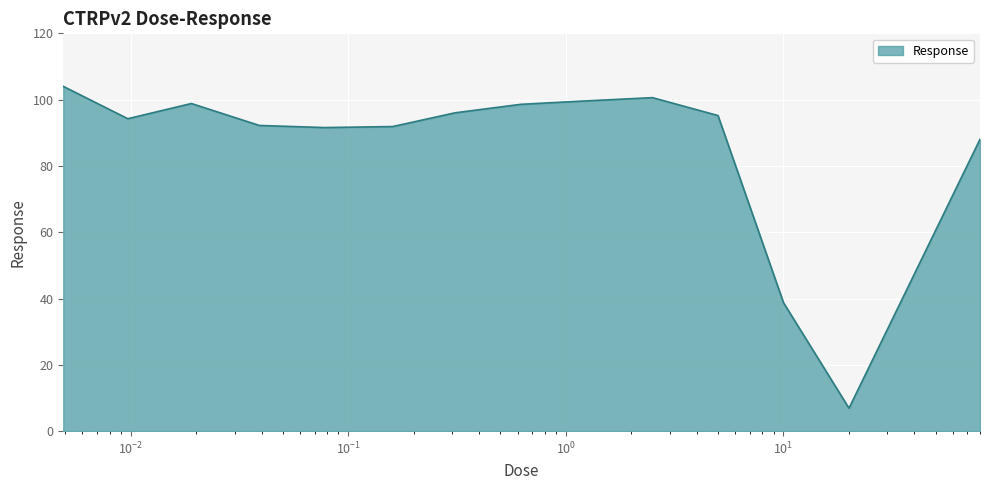

What is the smallest value displayed?

6.9